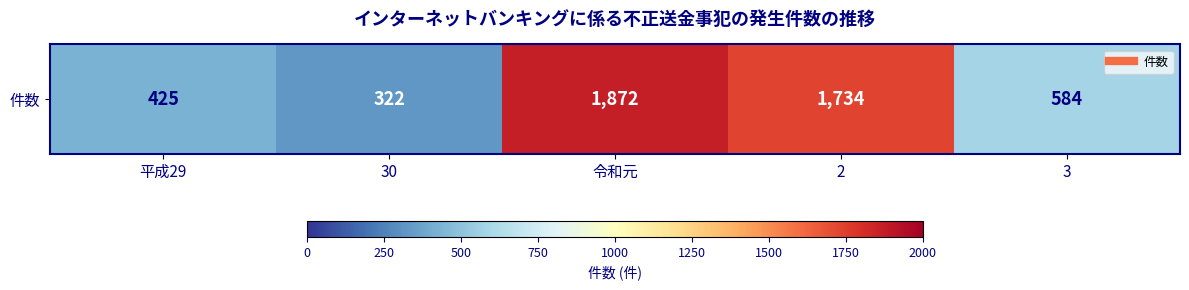

What value does the data have at 令和元, to the nearest 50?

1850